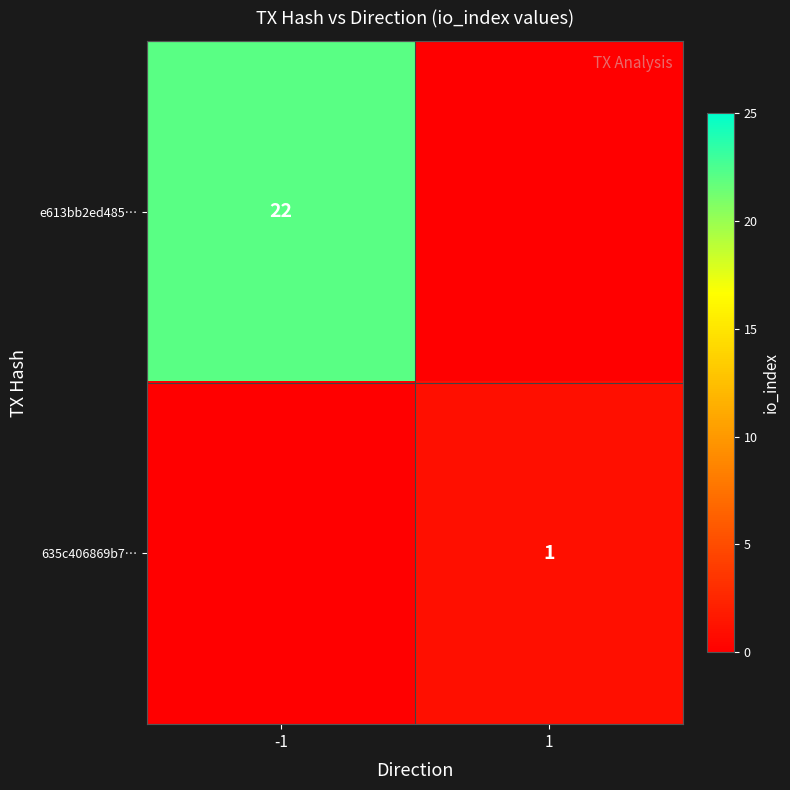

True or false: 635c406869b7… has a value of 0 at 1.

False